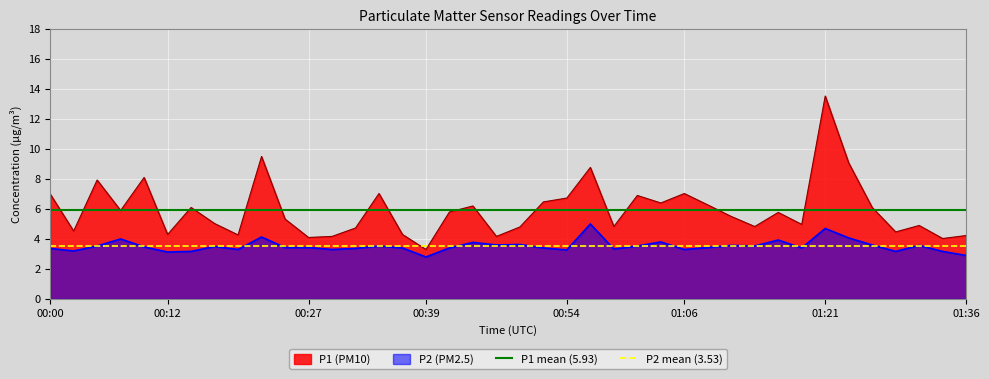

What is the highest value of the P2 (PM2.5) series?

5.0